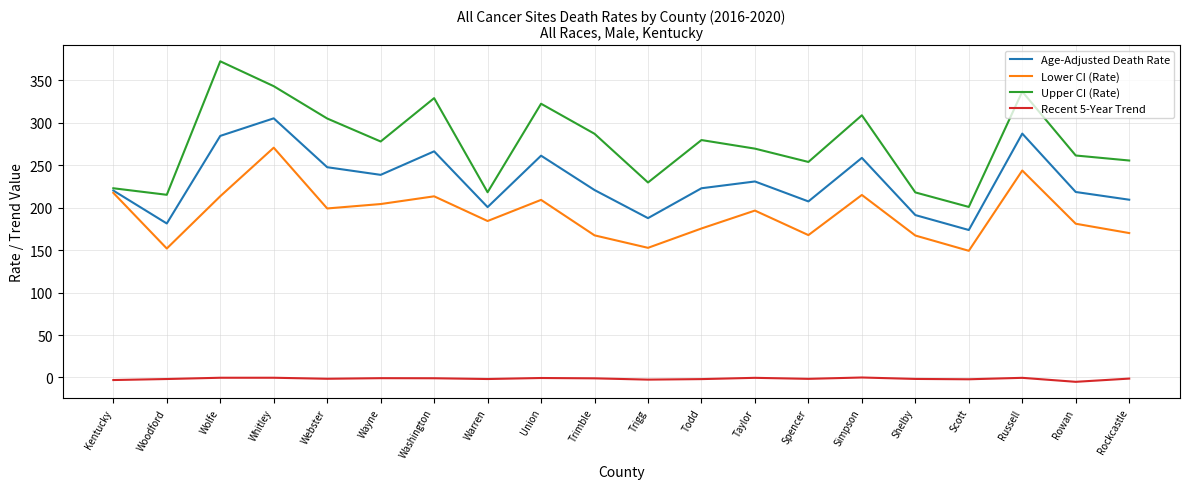

What is the maximum value shown in the chart?

372.6